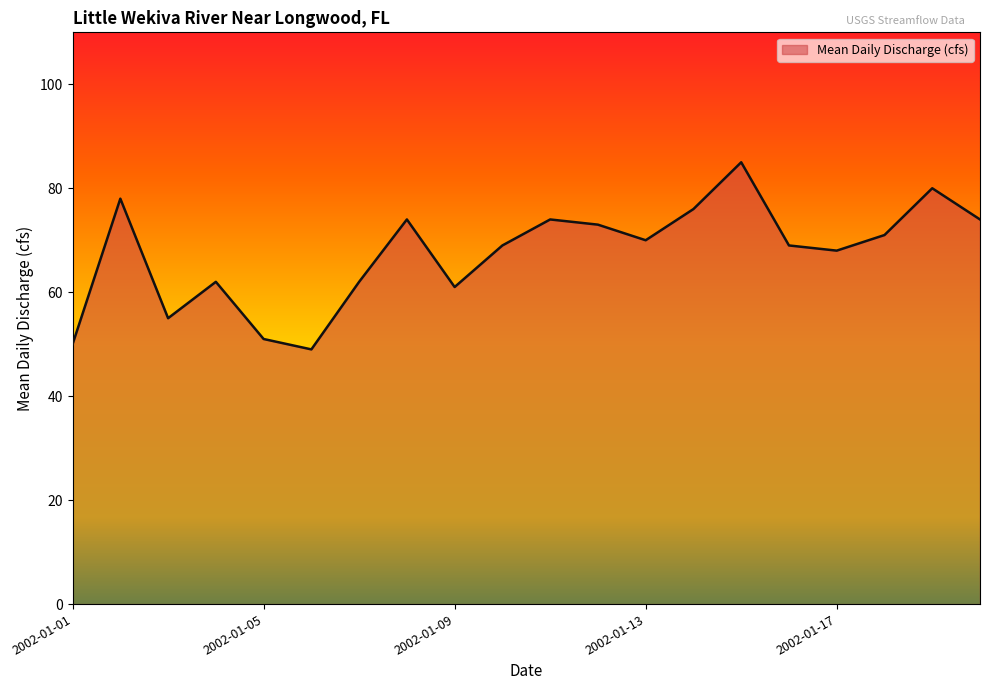

Reading right to left, transcribe all the data shown in this chart.

74	80	71	68	69	85	76	70	73	74	69	61	74	62	49	51	62	55	78	50